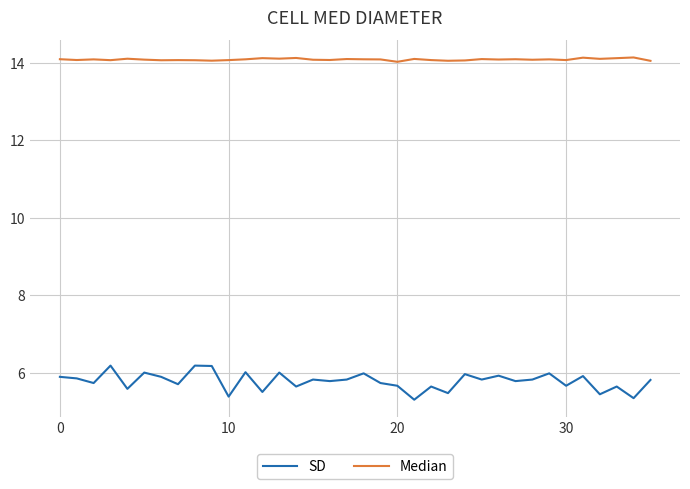

Which series has the largest range (max minus min)?

SD